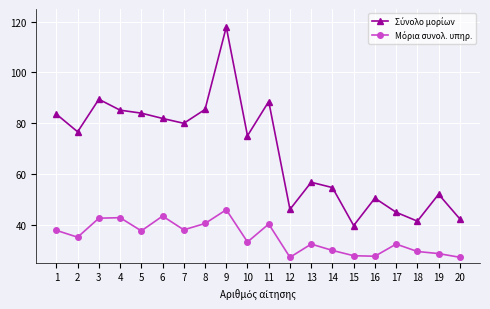

What is the spread (max minus min) of values at 12?

18.9